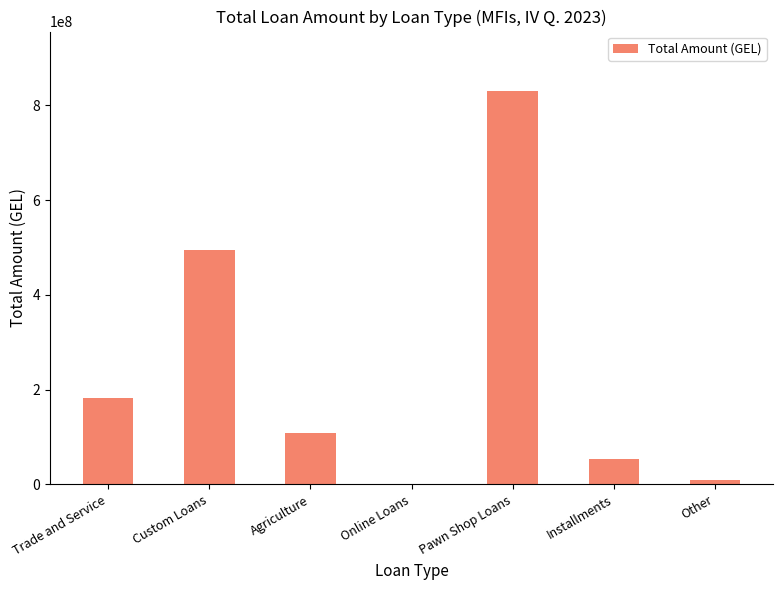

Which category has the highest value across all series?

Pawn Shop Loans